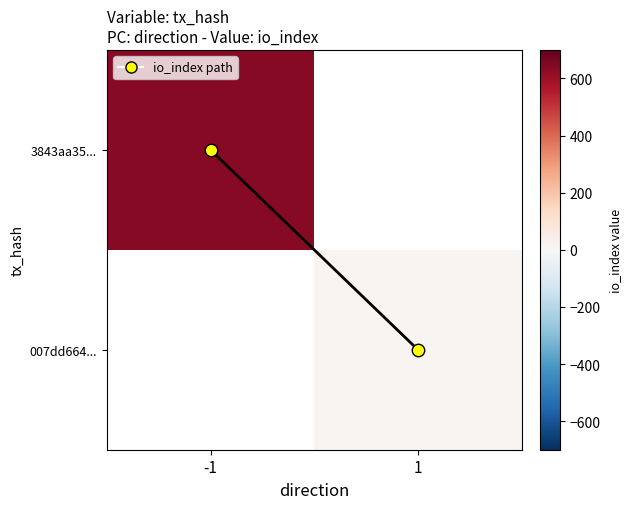

The value of 007dd664... at 1 is 13.0. True or false?

True